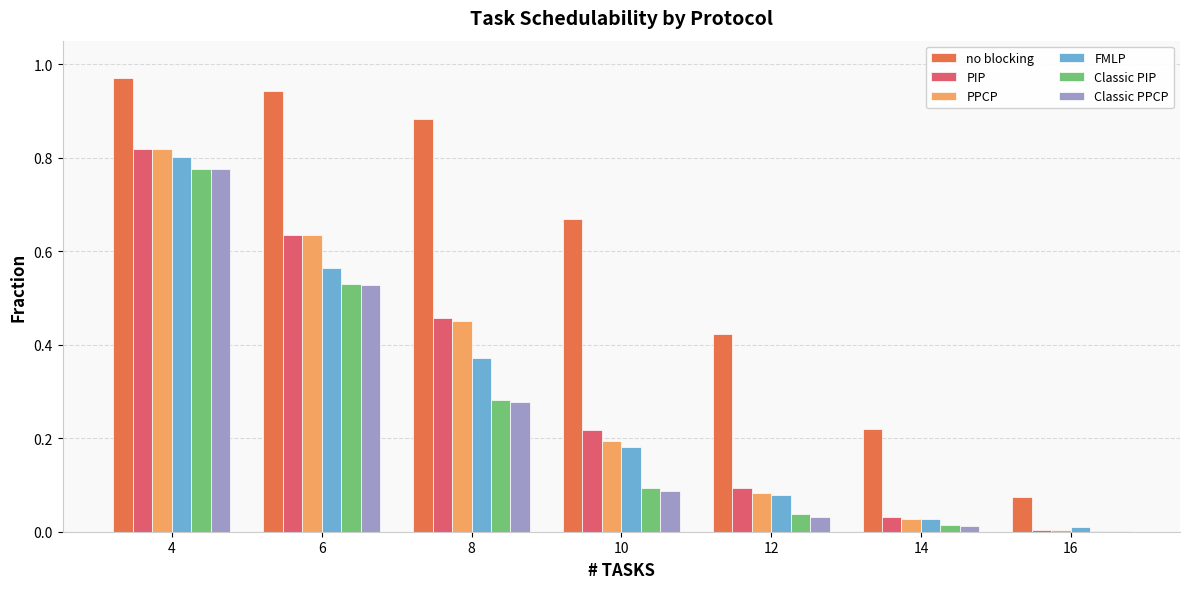

Which series has the largest total across all categories?

no blocking